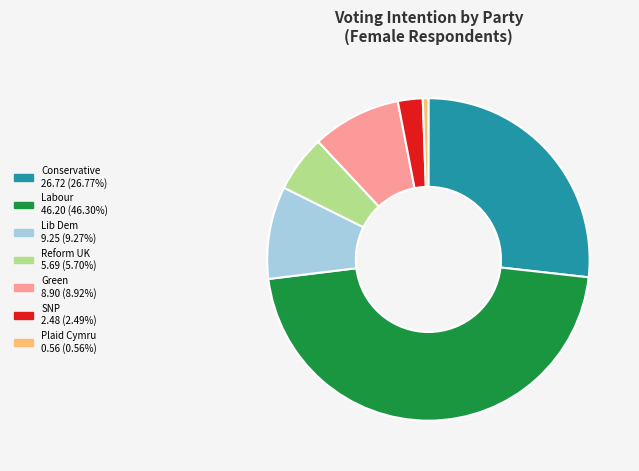

Is there any slice that represents more than half of the pie?

No